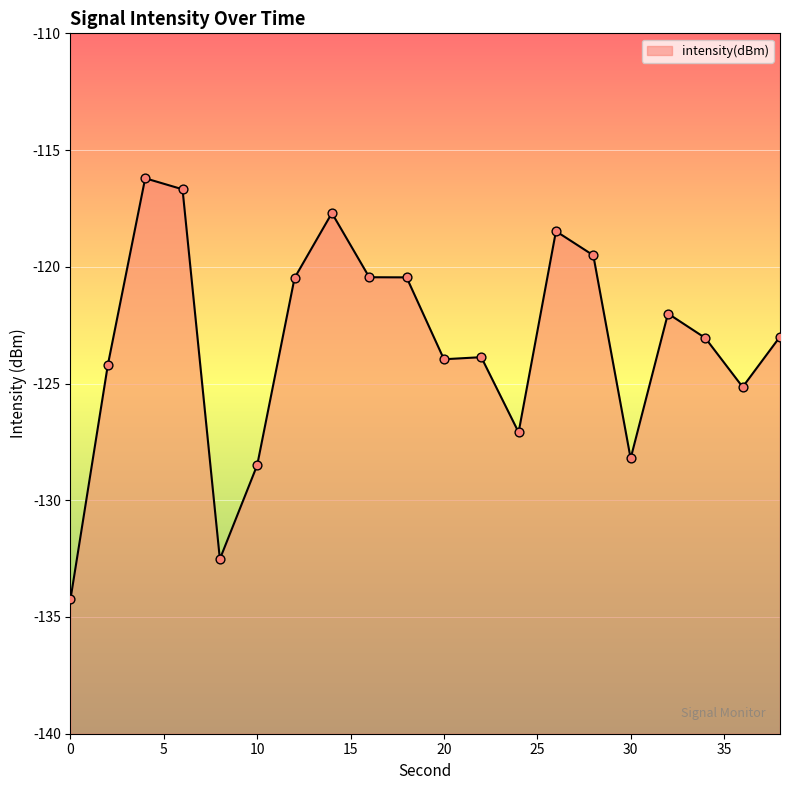

What is the change in value from 2 to 36?

-0.9